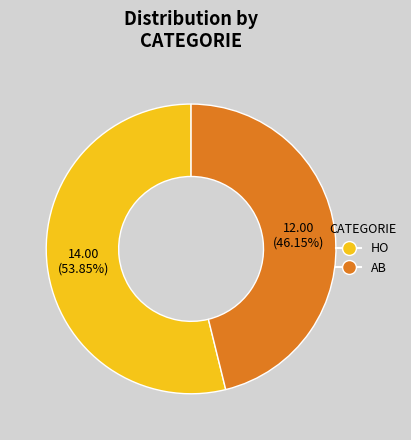

Rank the categories by value from highest to lowest.

HO, AB